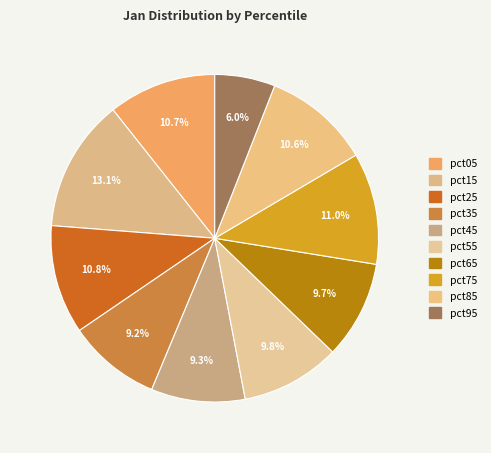

Does pct75 represent more than half of the total?

No